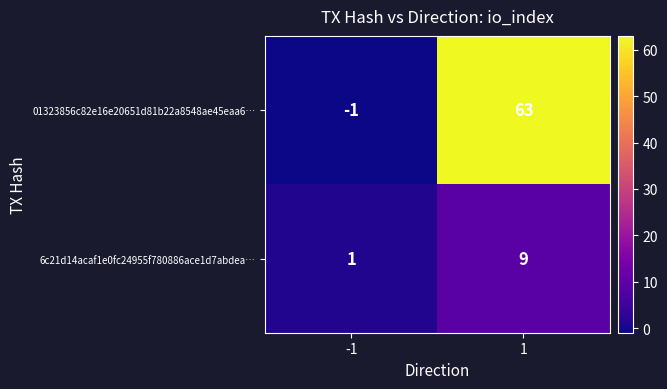

List the series in order of their peak value, lowest first.

6c21d14acaf1e0fc24955f780886ace1d7abdea…, 01323856c82e16e20651d81b22a8548ae45eaa6…